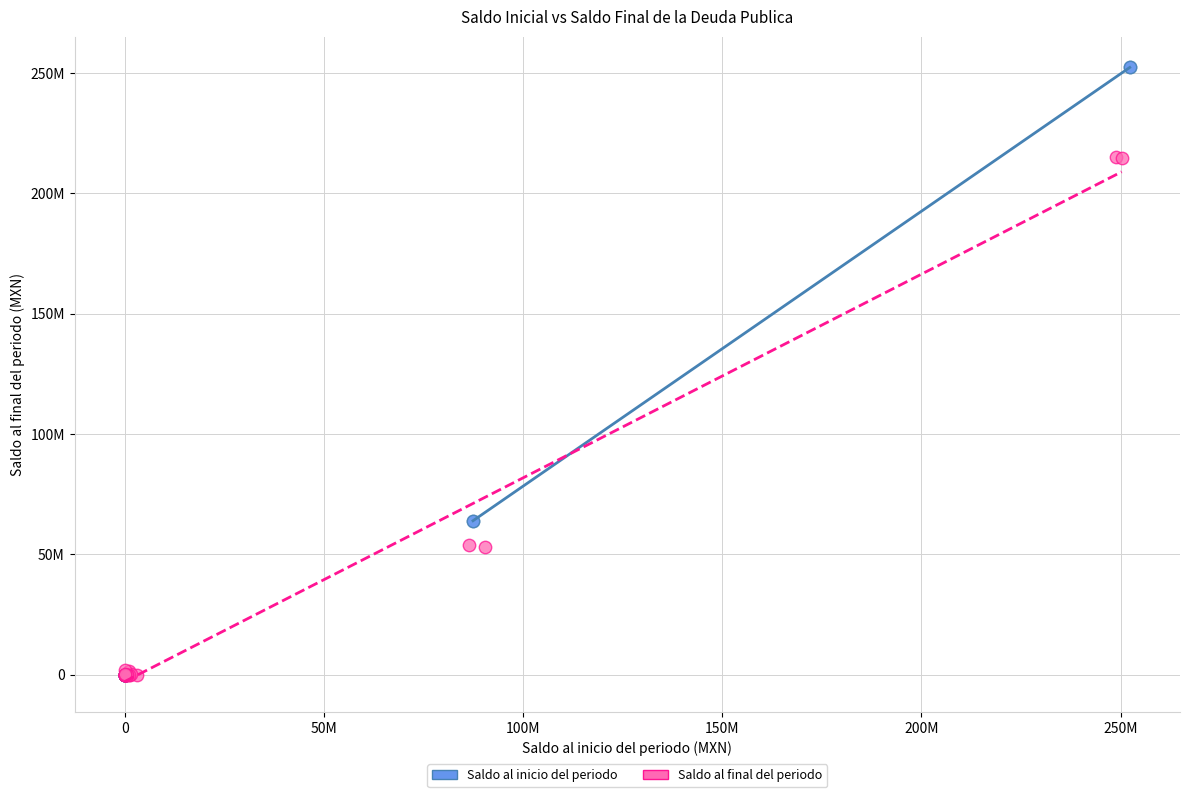

What are all the series names shown in the legend?

Saldo al inicio del periodo, Saldo al final del periodo